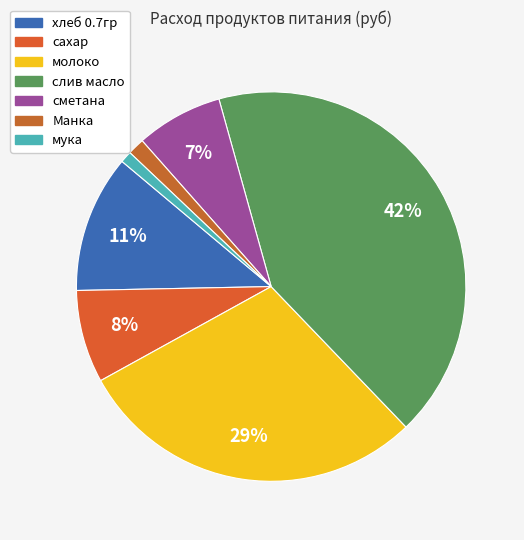

Between Манка and слив масло, which is larger?

слив масло